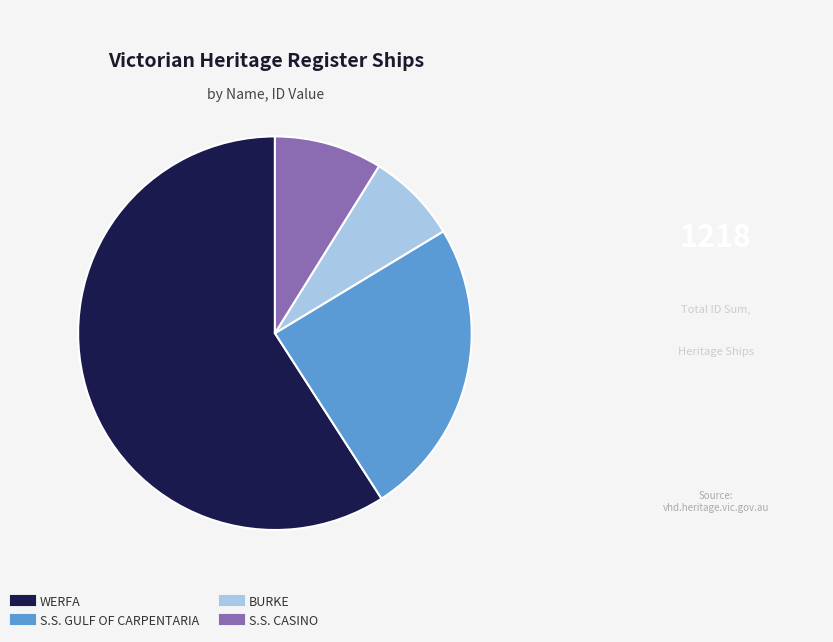

Combined, do S.S. GULF OF CARPENTARIA and S.S. CASINO account for over 50%?

No